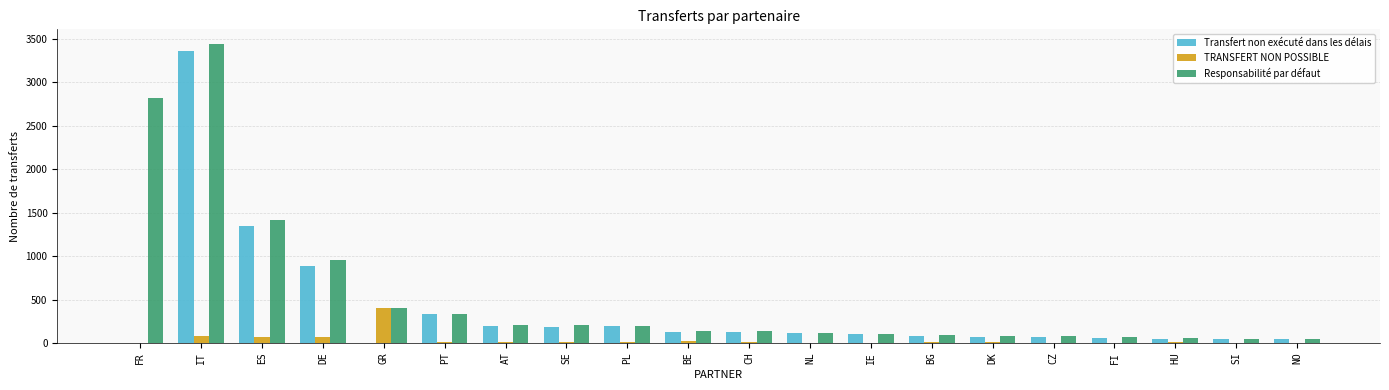

True or false: Responsabilité par défaut has a value of 4619 at FR.

False